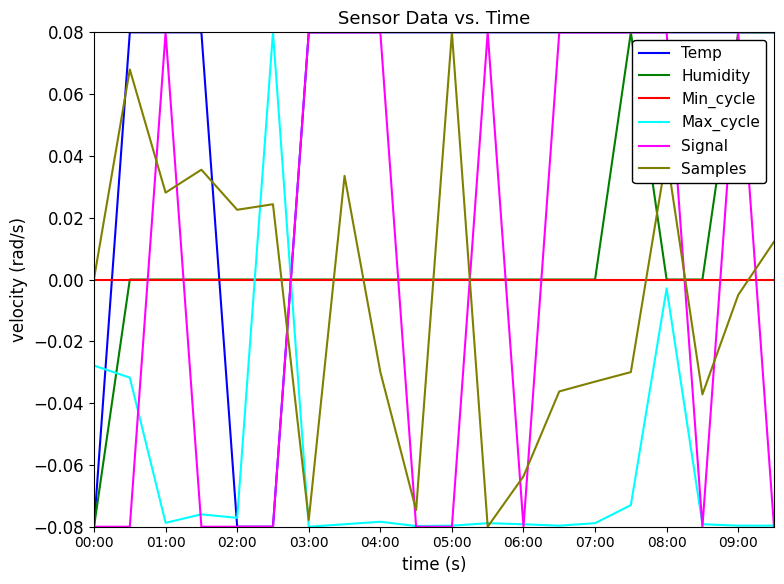

True or false: Humidity and Max_cycle intersect in this chart.

True